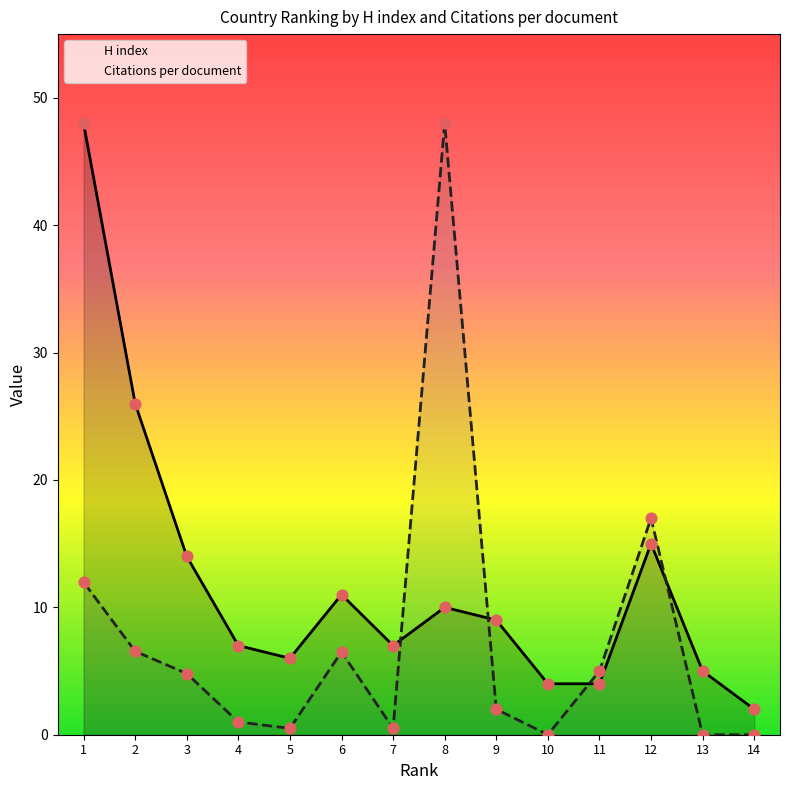

What is the total value across all series at 14?

2.0